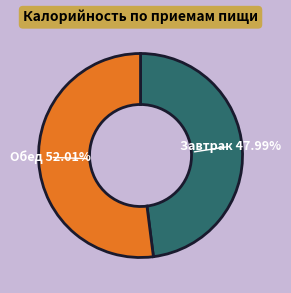

To the nearest percent, what is the difference between the Завтрак and Обед slice percentages?

4%